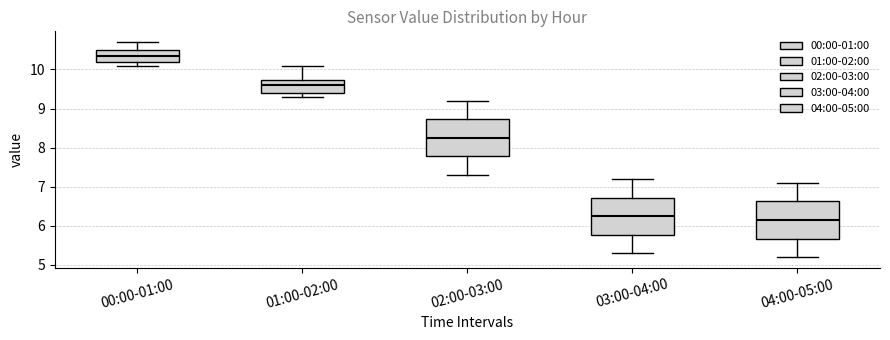

Reading left to right, transcribe this box plot: for each box, give where its median line is, the range the box spans, and where its two whiskers end, as read against the y-axis. The values are not printed on the chart, so give them approximately, as read against the axis.

00:00-01:00: median 10.4, box 10.2 to 10.5, whiskers 10.1 to 10.7
01:00-02:00: median 9.6, box 9.4 to 9.7, whiskers 9.3 to 10.1
02:00-03:00: median 8.3, box 7.8 to 8.7, whiskers 7.3 to 9.2
03:00-04:00: median 6.3, box 5.8 to 6.7, whiskers 5.3 to 7.2
04:00-05:00: median 6.2, box 5.7 to 6.6, whiskers 5.2 to 7.1